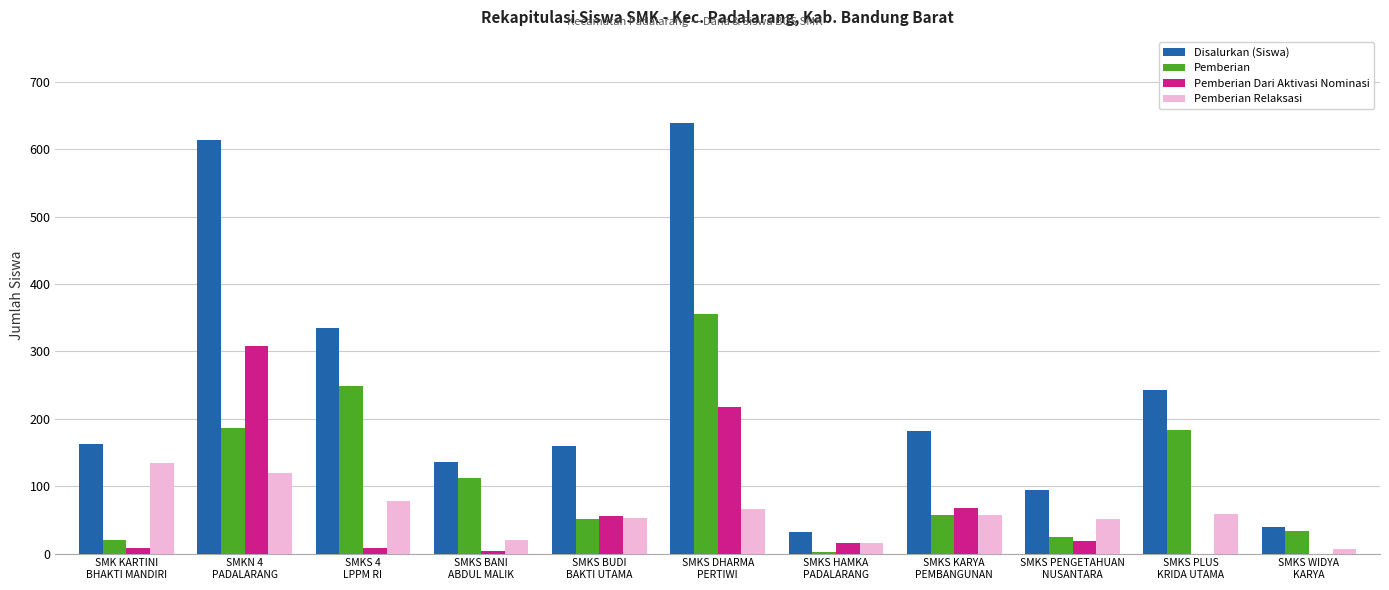

What is the greatest value displayed?

639